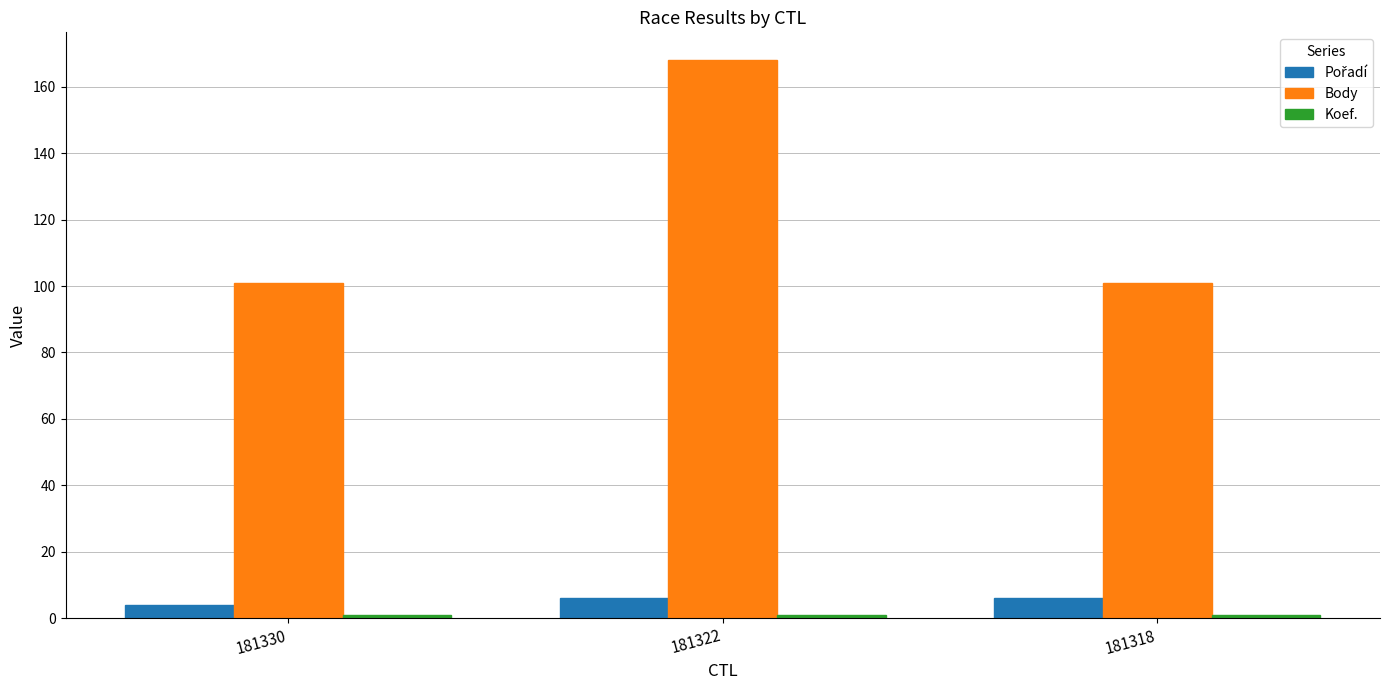

How many Body values are between 101 and 168?

3